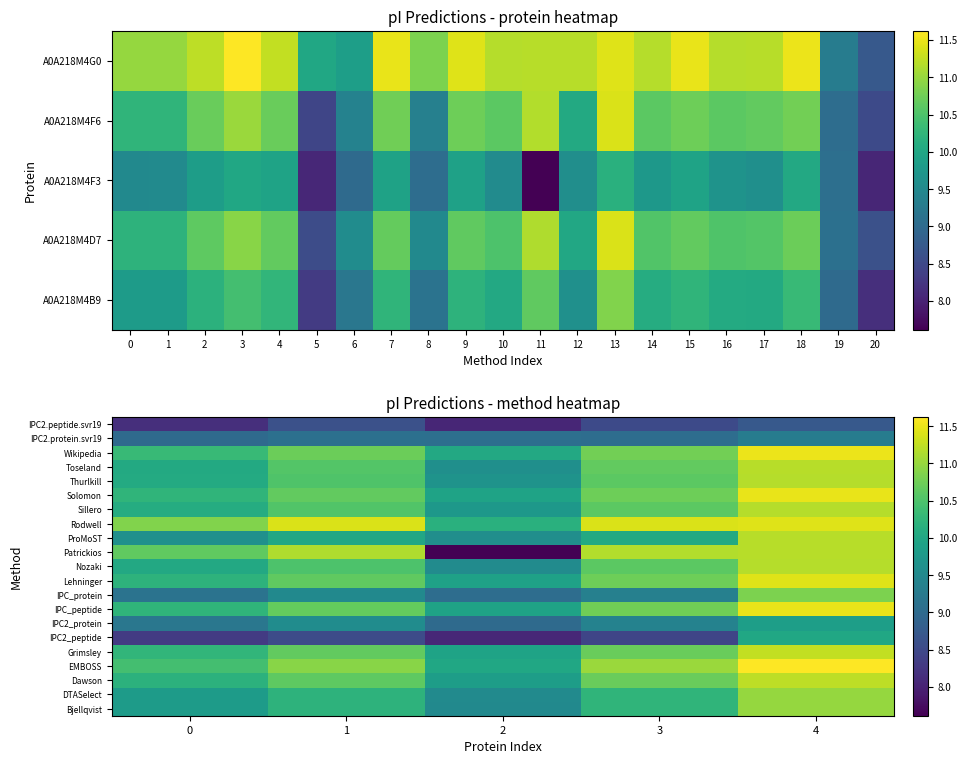

Between 3 and 0, which is larger?

3